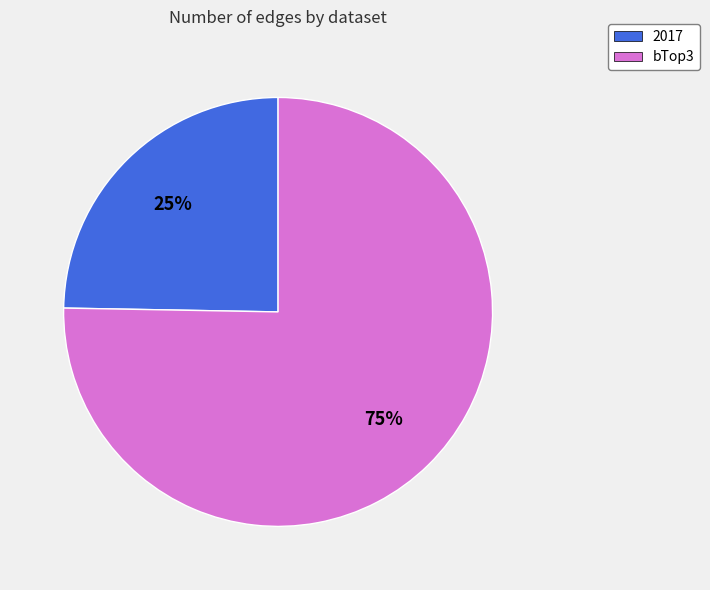

Is it true that bTop3 is 85% of the pie?

False